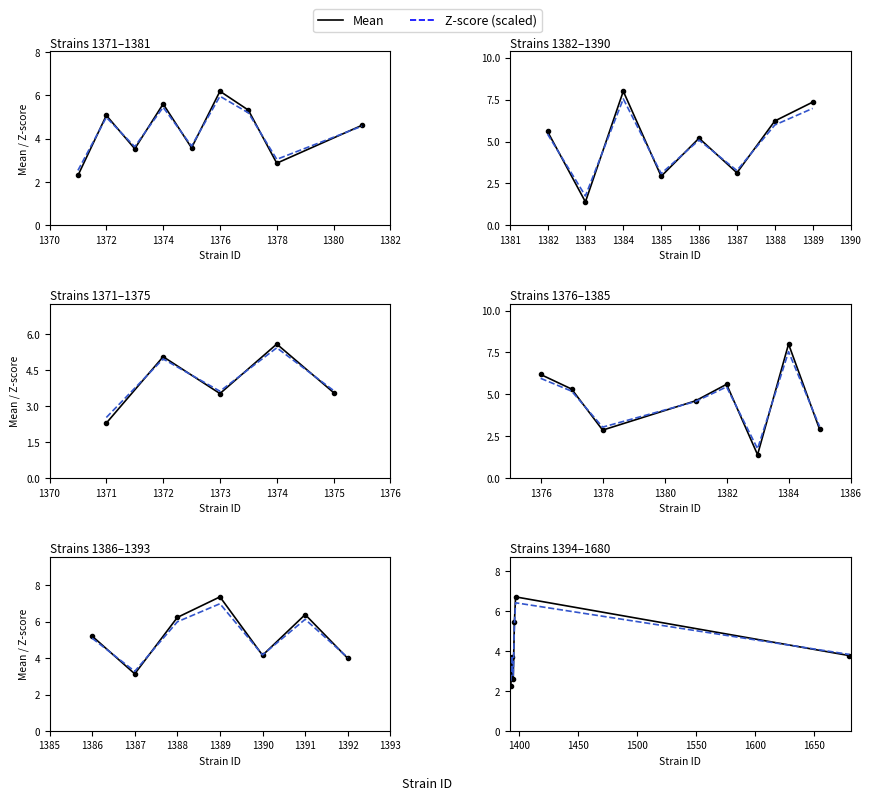

List the series in order of their peak value, lowest first.

Z-score (scaled), Mean